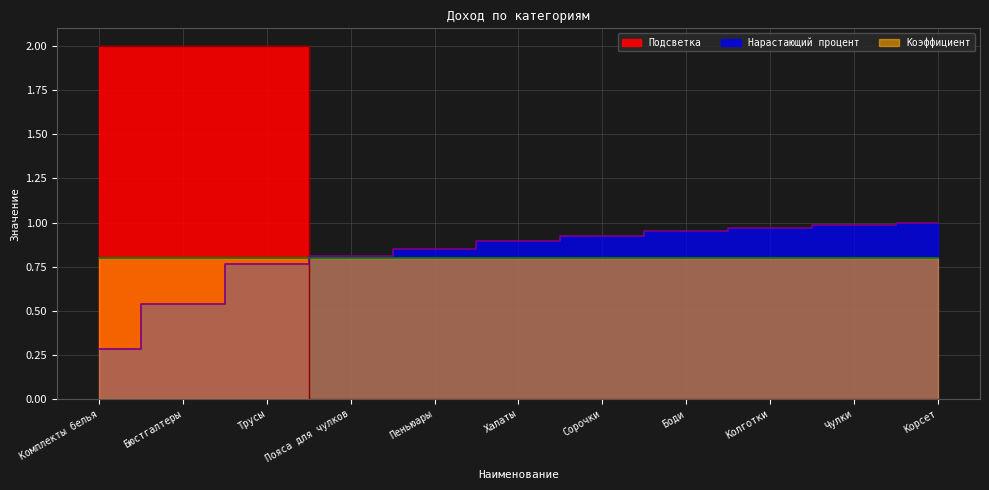

Is it true that Нарастающий процент equals 1.6 at Колготки?

False